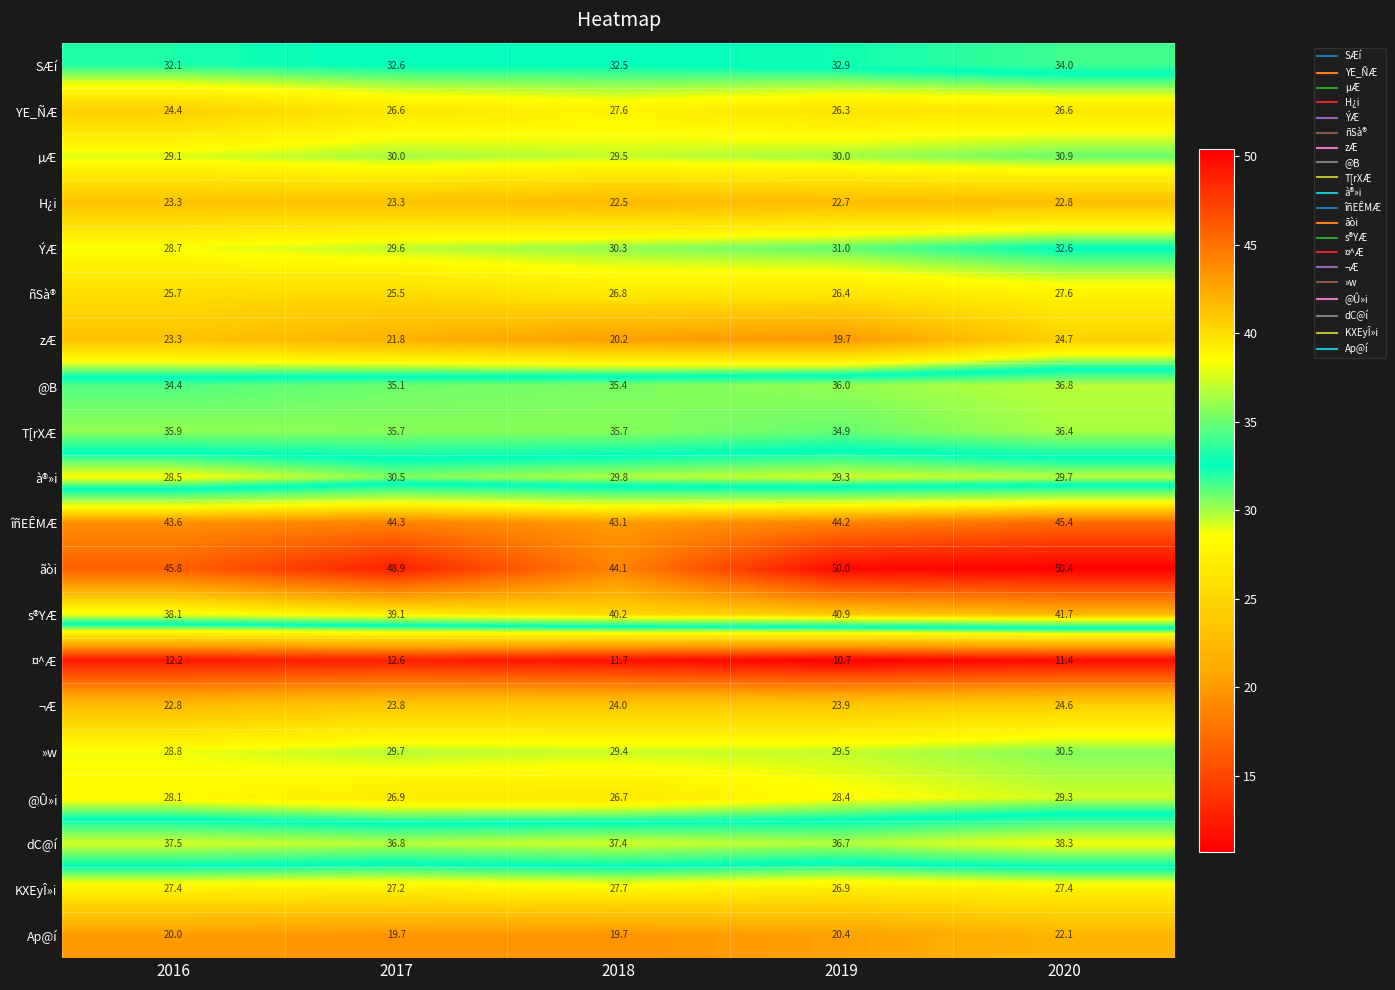

What is the sum of all µÆ values?

149.5